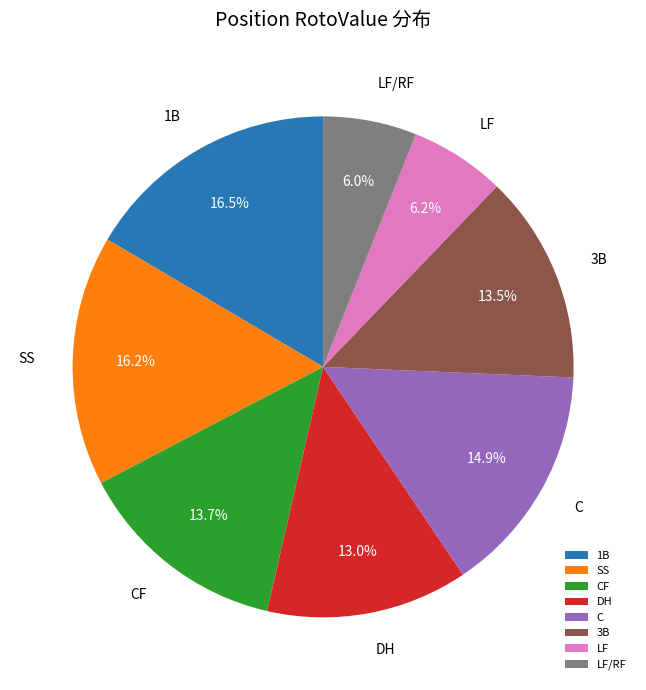

What percentage is NOT represented by LF?

93.8%